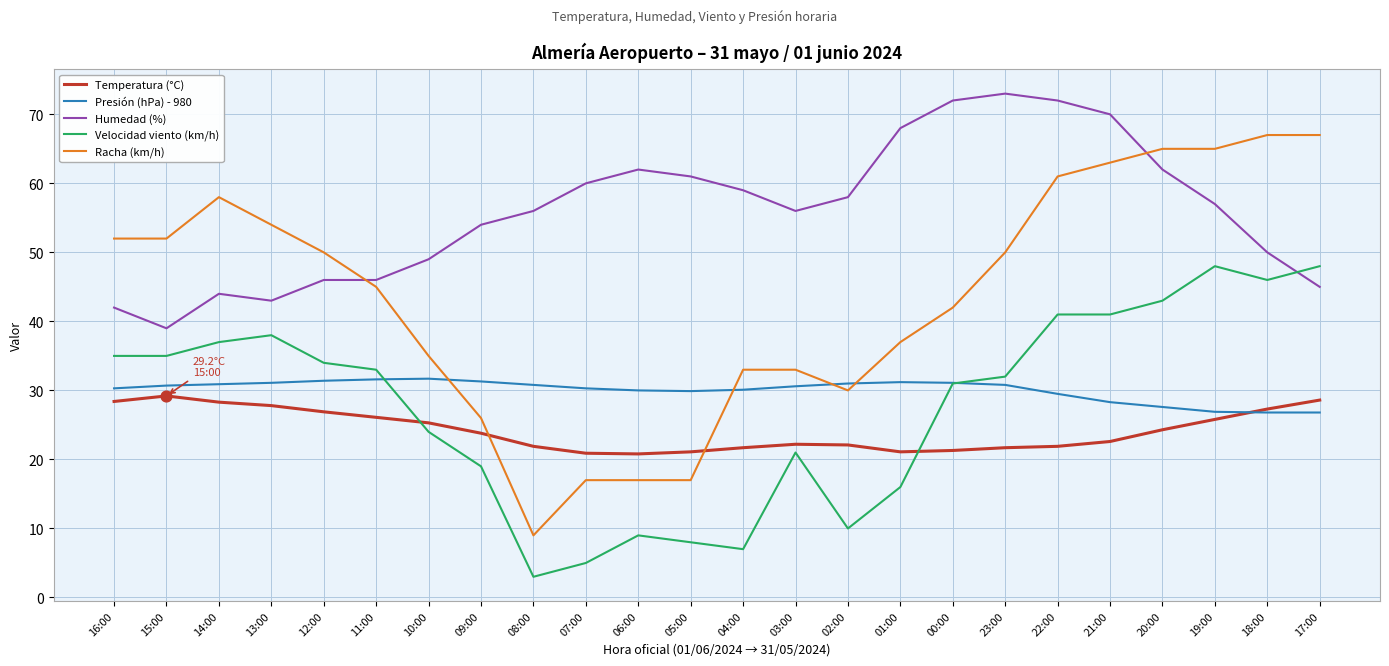

What is the spread (max minus min) of values at 02:00?

48.0